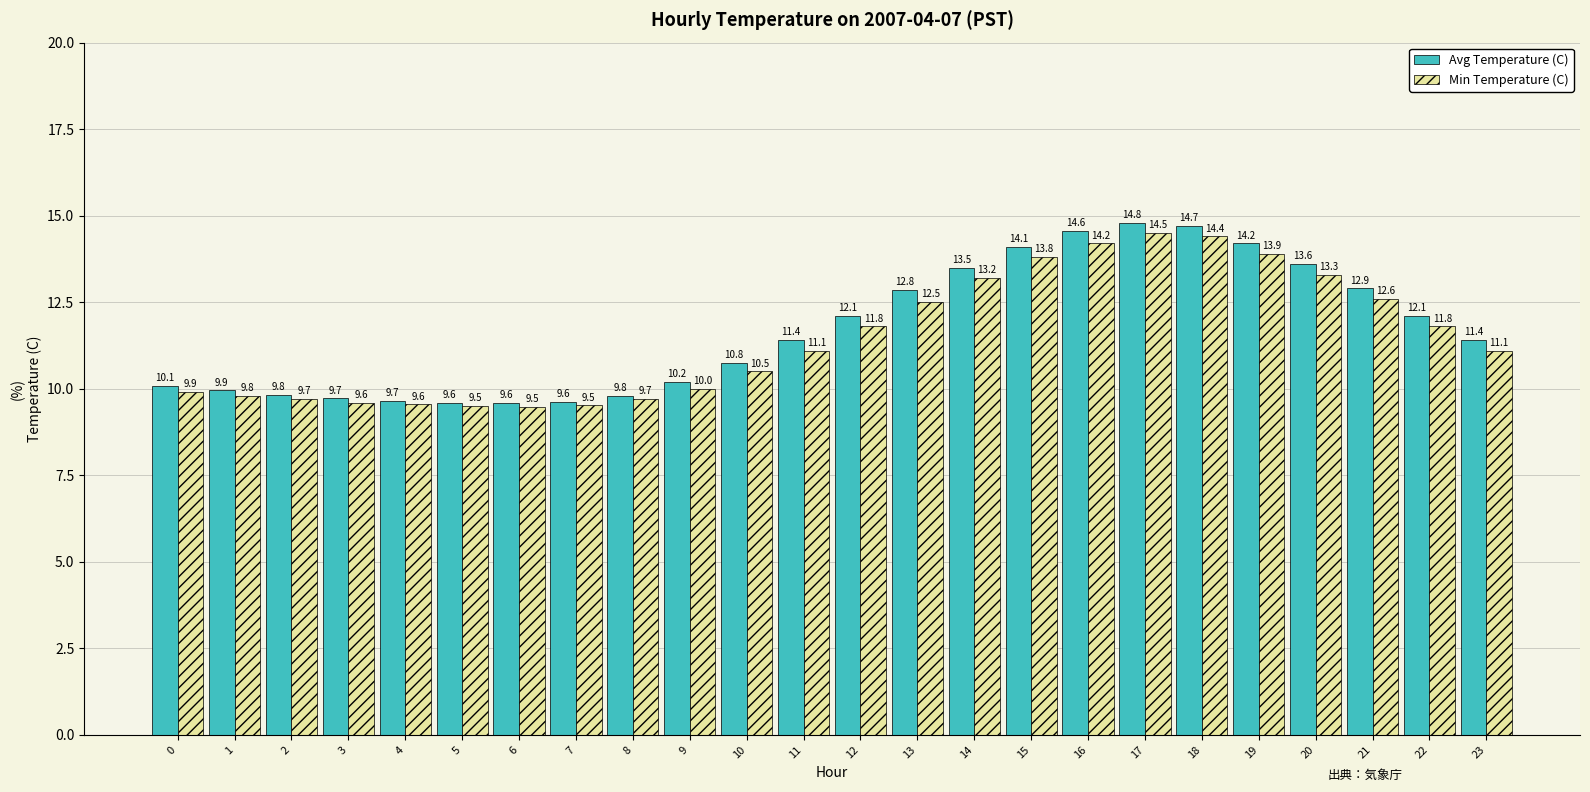

The Min Temperature (C) series shows 11.1 at 11. True or false?

True